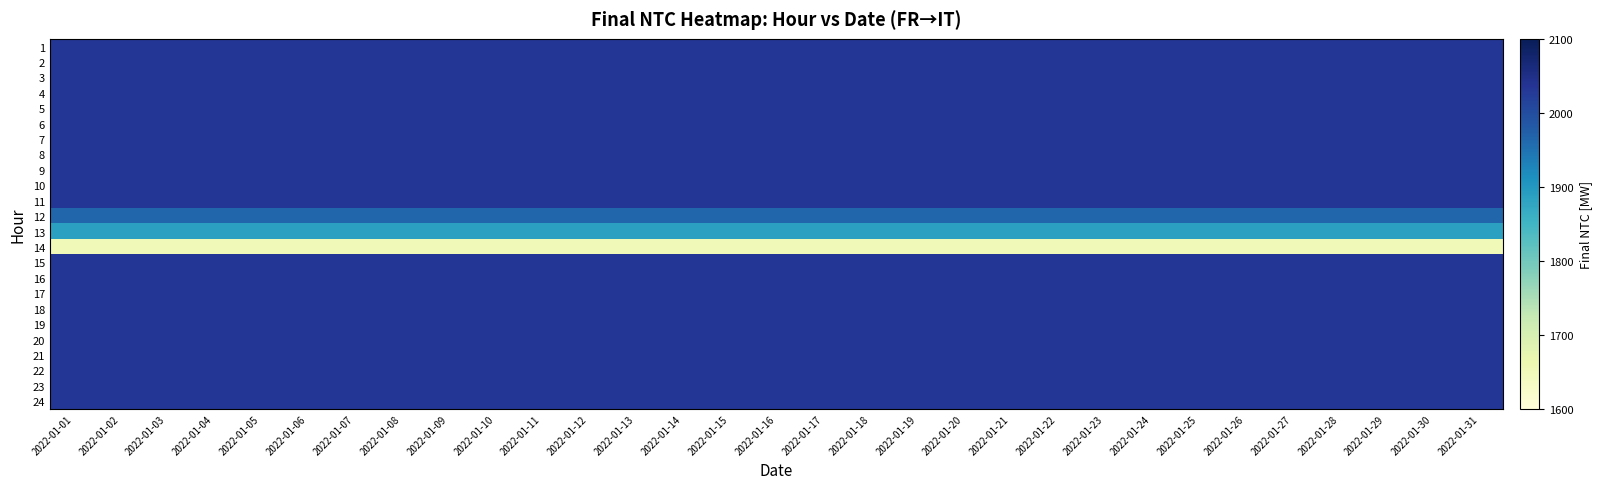

Which has a higher value, 2022-01-31 or 2022-01-05?

2022-01-31